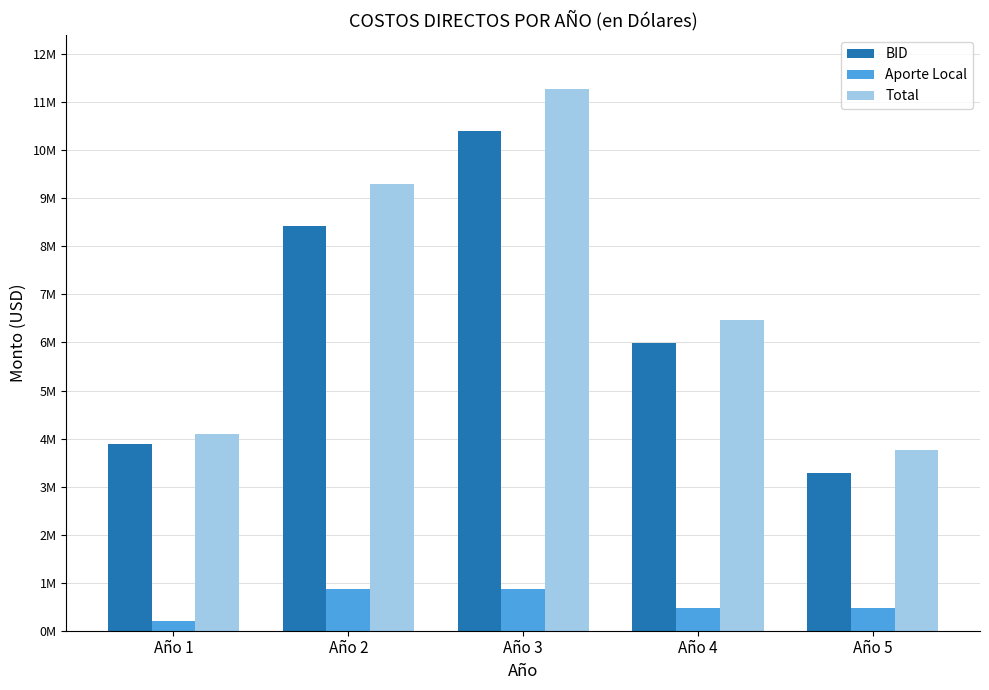

Reading right to left, list all the values displayed in this chart.

BID: Año 5=3285000	Año 4=5996000	Año 3=10400000	Año 2=8432000	Año 1=3887000
Aporte Local: Año 5=475000	Año 4=475000	Año 3=875000	Año 2=875000	Año 1=200000
Total: Año 5=3760000	Año 4=6471000	Año 3=11275000	Año 2=9307000	Año 1=4087000